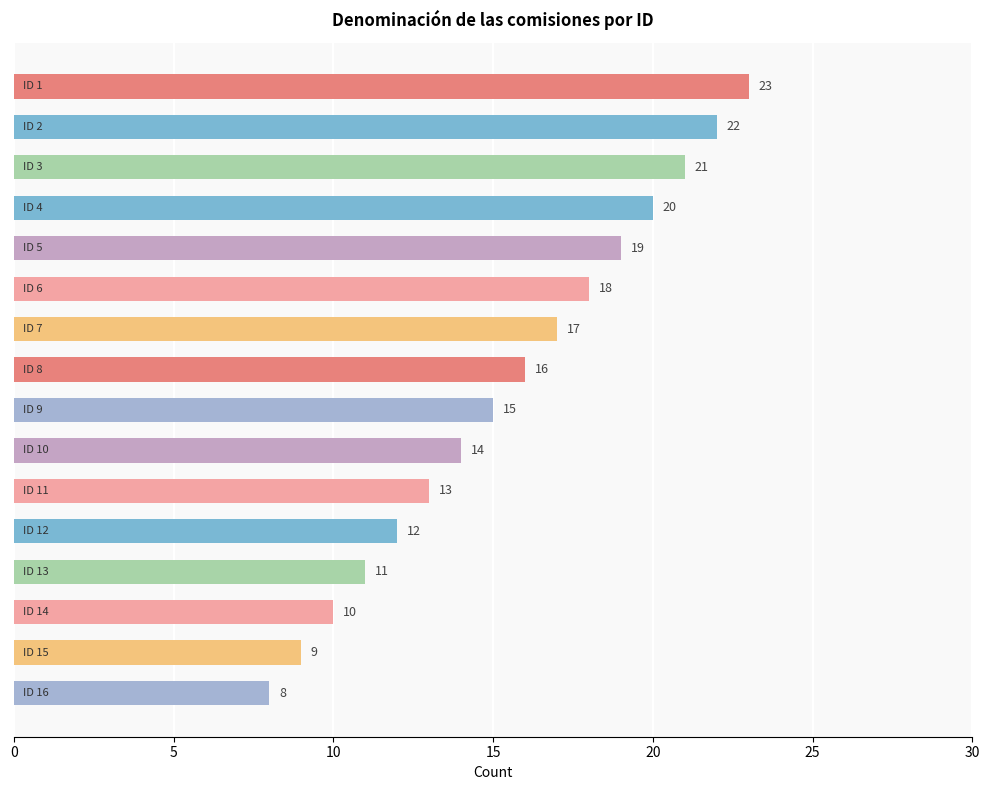

What is the value of the 3rd bar from the top?

21